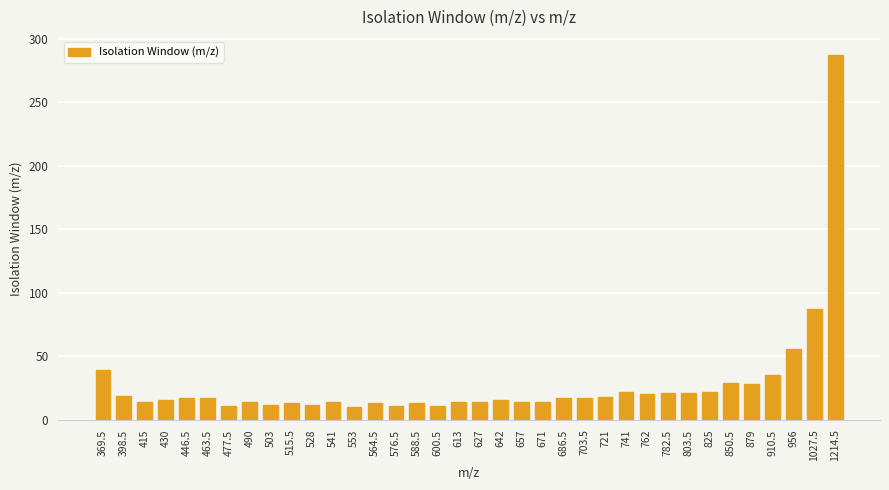

What is the maximum value shown in the chart?

287